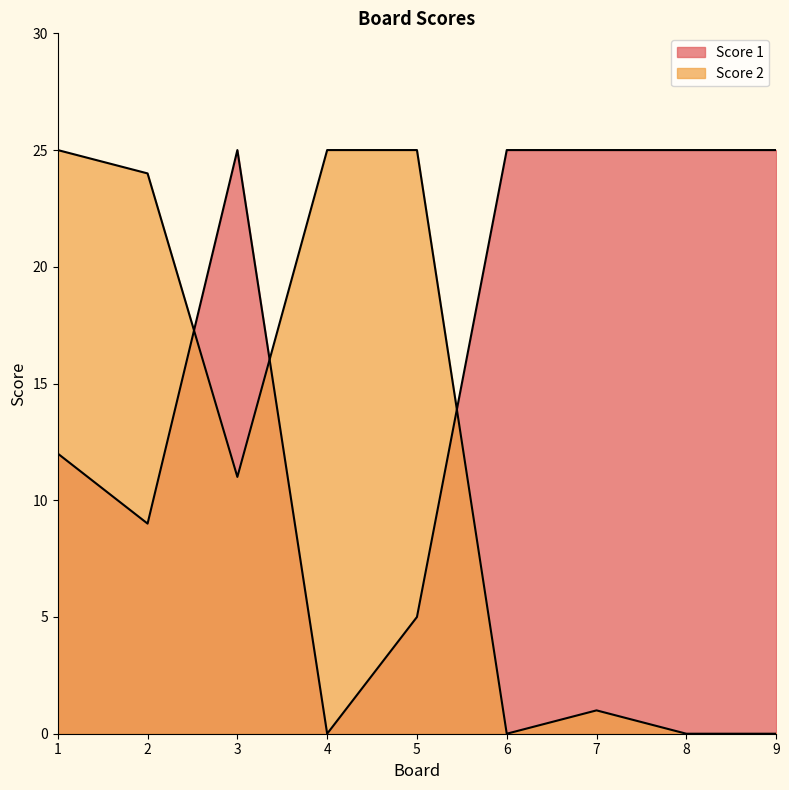

How many intersections are there between Score 1 and Score 2?

3